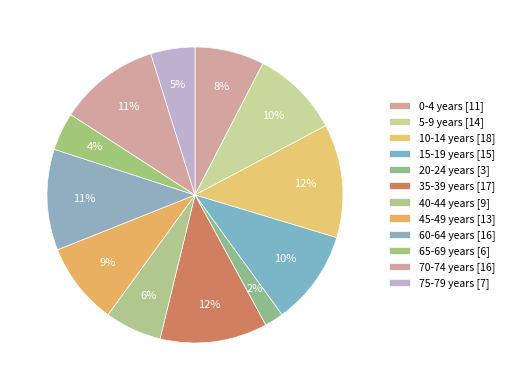

What is the ratio of the value at 45-49 years to the value at 40-44 years?

1.4